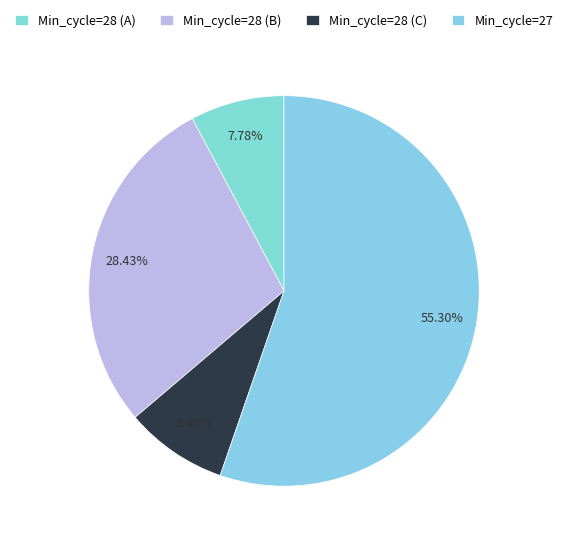

Is there any slice that represents more than half of the pie?

Yes